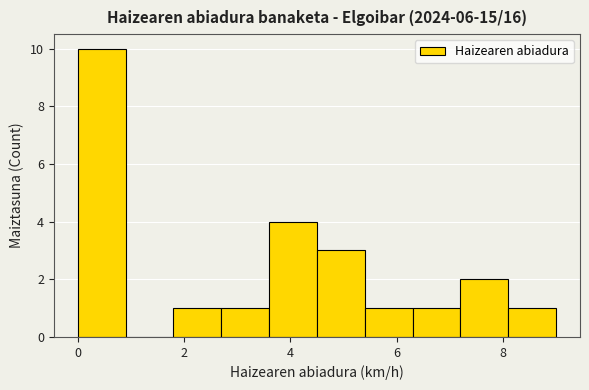

Over which range of the x-axis is the bar tallest?

0.0 to 0.9